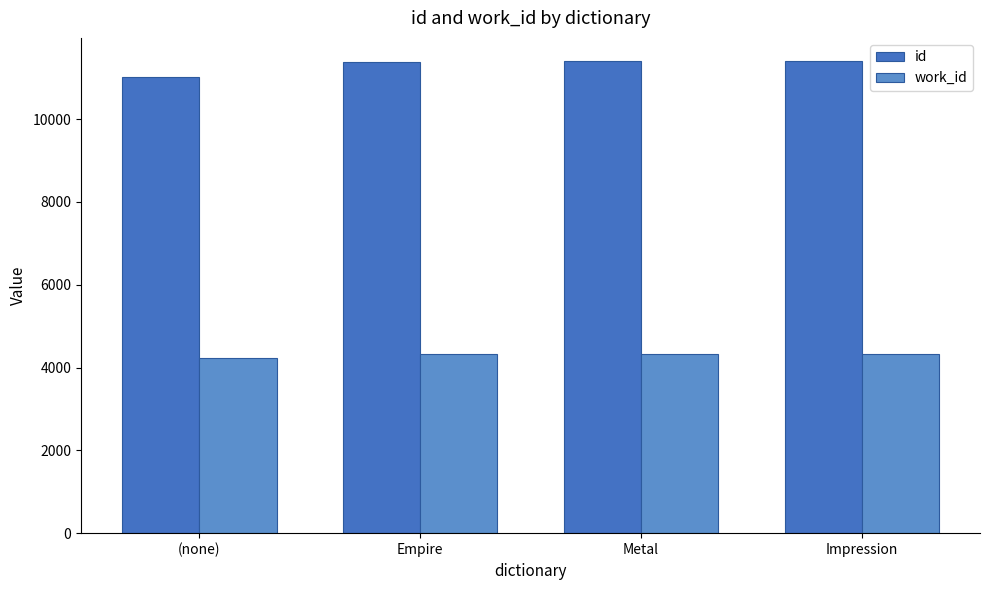

What is the sum of all work_id values?

17237.3